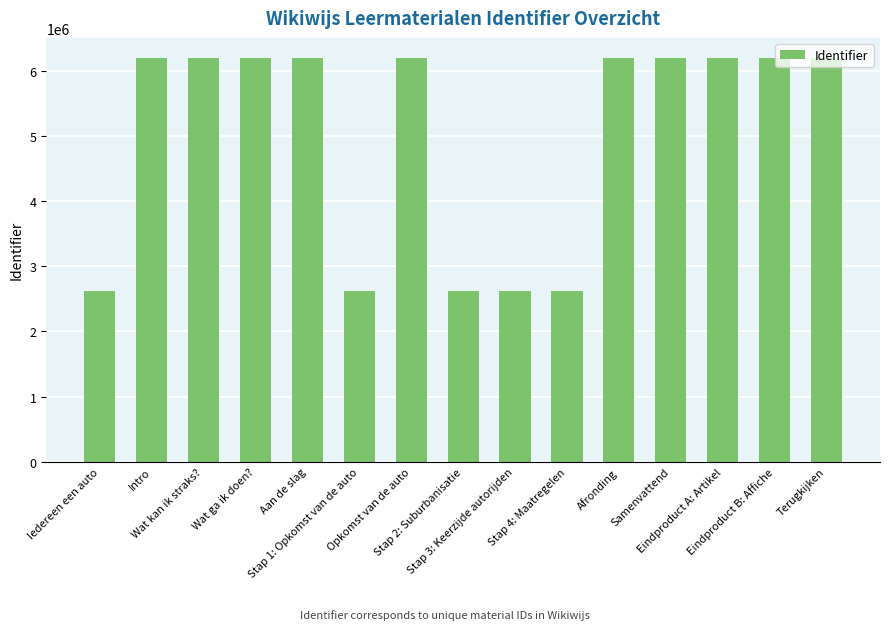

What is the sum of the values at Eindproduct B: Affiche and Stap 2: Suburbanisatie?

8822713